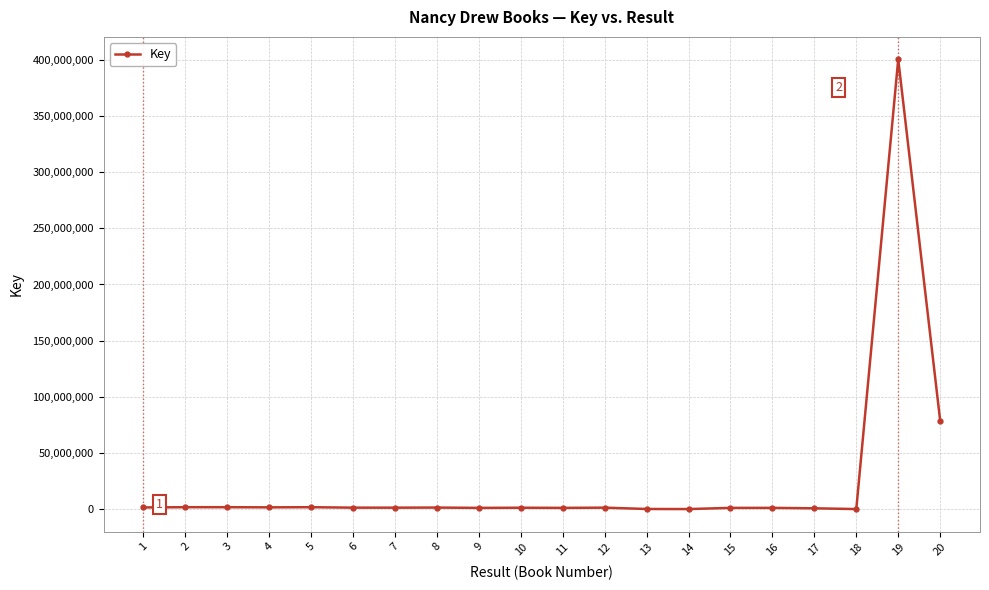

True or false: the data has more than 1 interior local peaks.

True